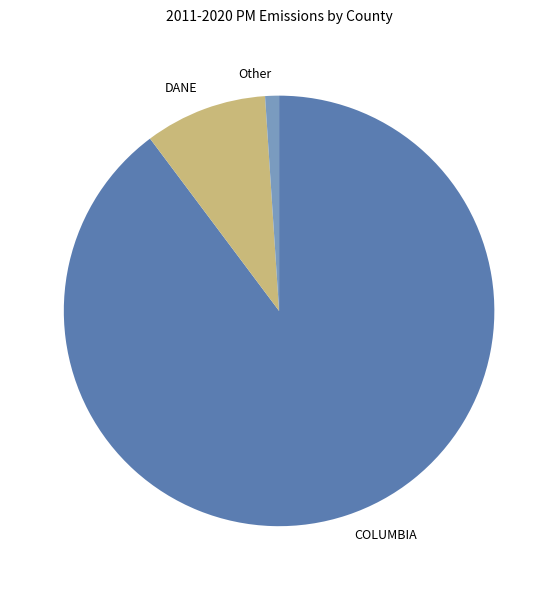

Is it true that COLUMBIA is 90% of the pie?

True